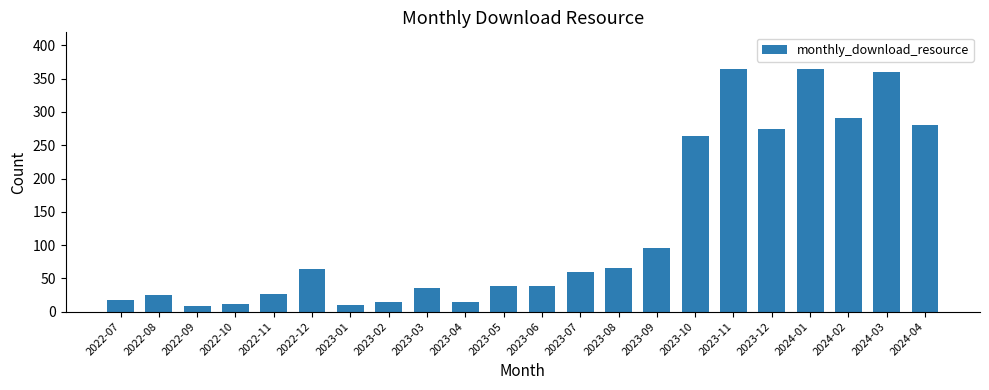

What is the minimum value shown in the chart?

9